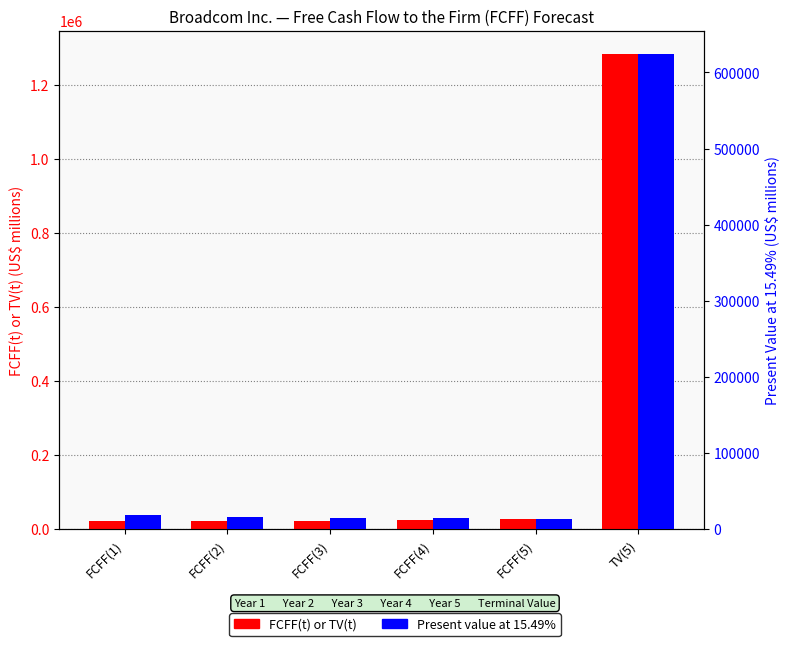

What is the difference between the Present value at 15.49% values at FCFF(3) and FCFF(1)?

3451